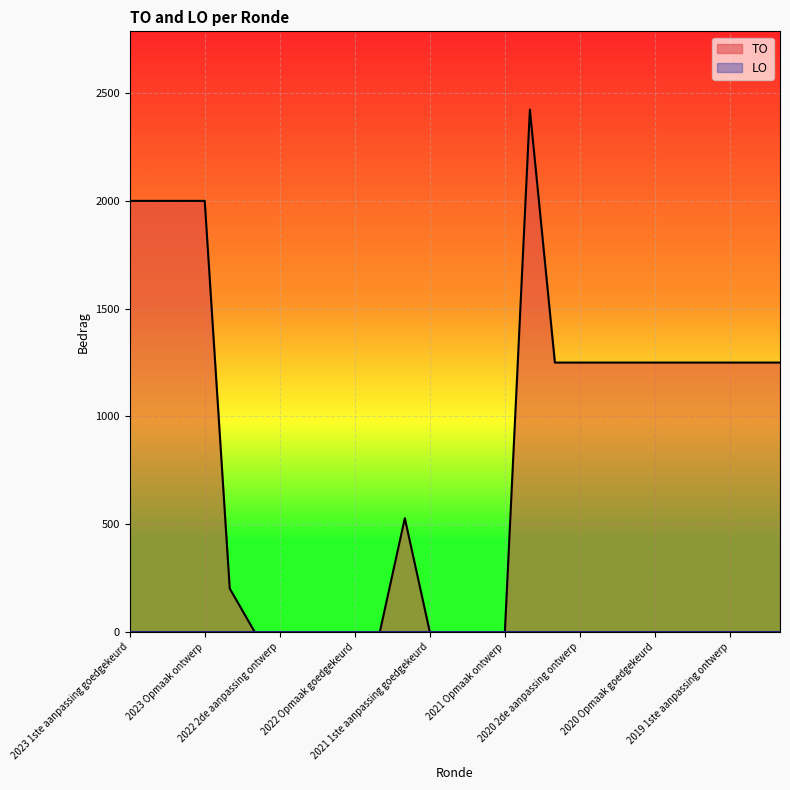

How many lines are shown in the chart?

2